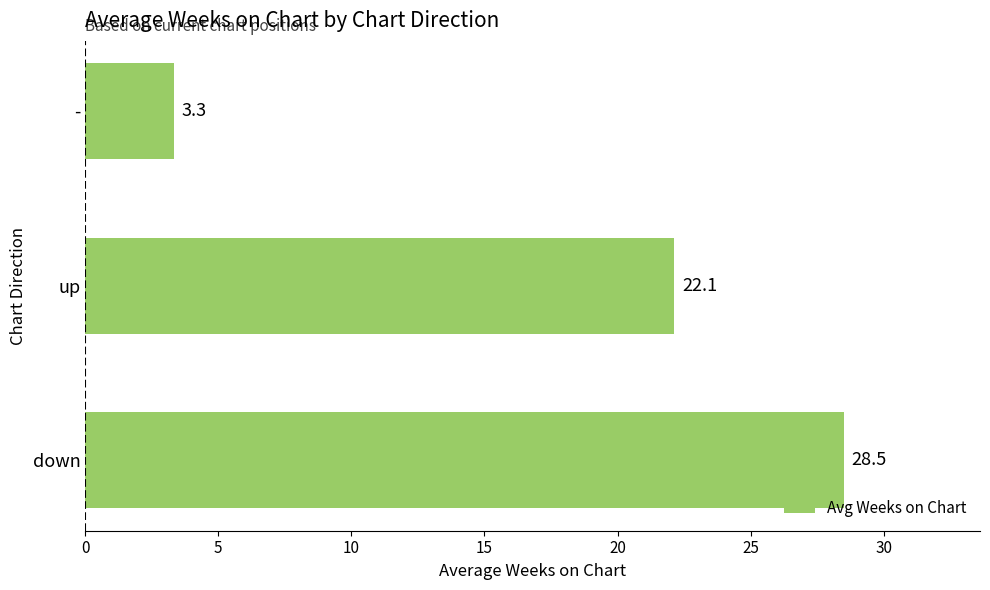

List the labels in order of value, smallest first.

-, up, down